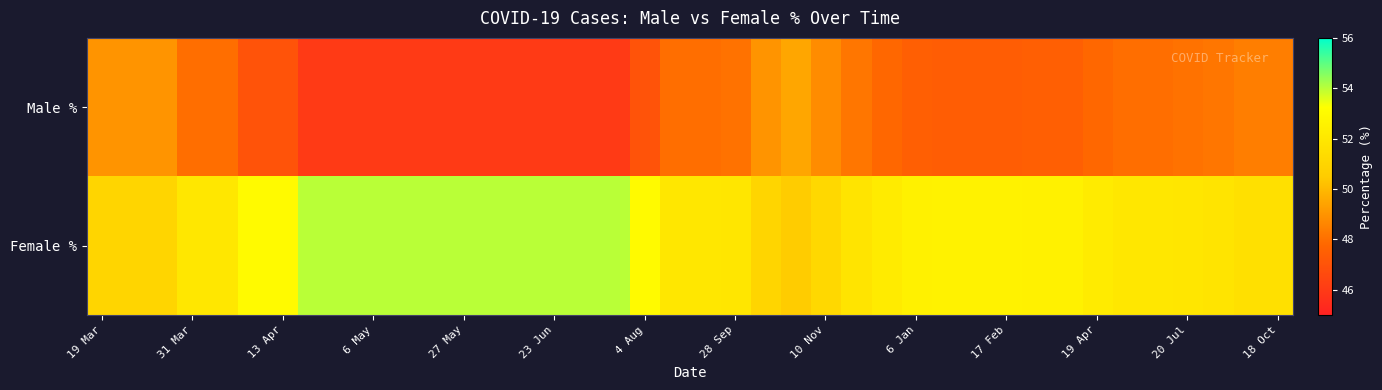

Which series has the largest total across all categories?

Female %